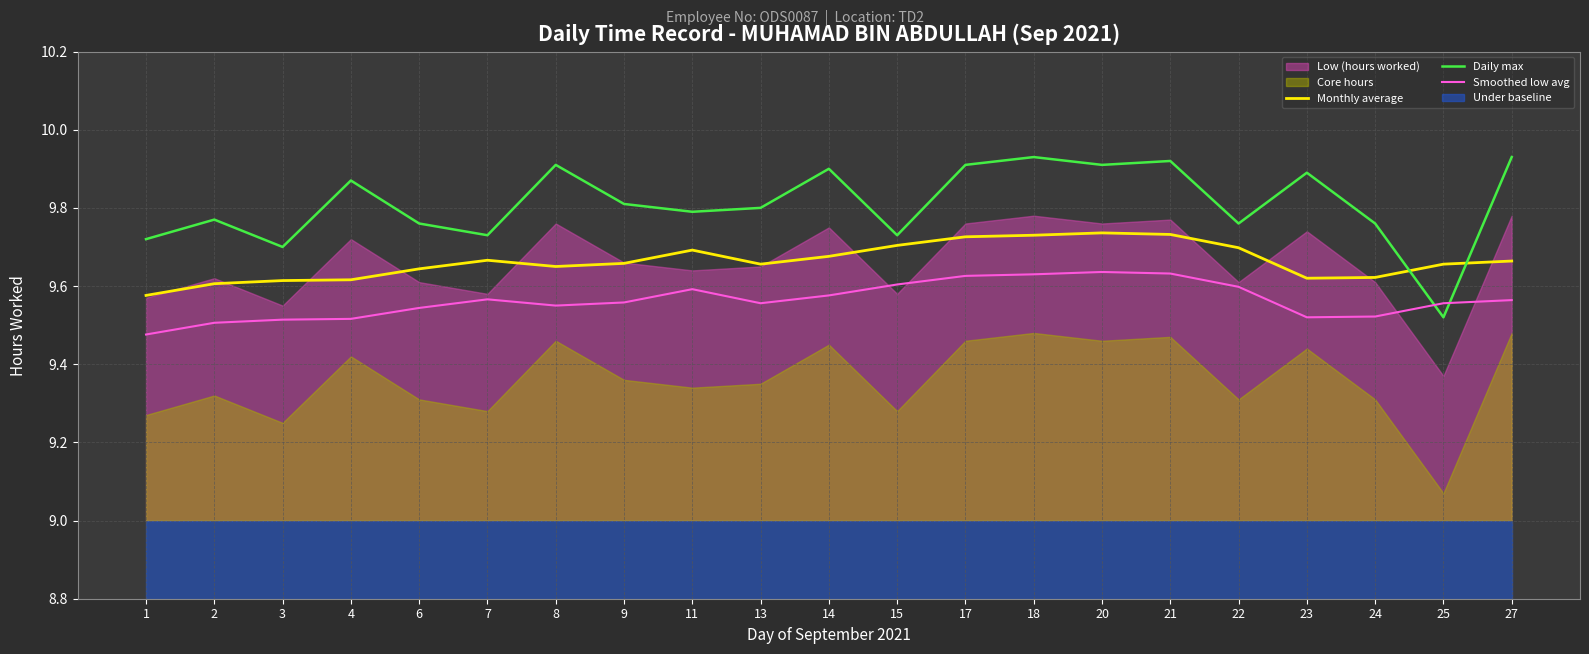

What is the value of the Smoothed low avg point at the 3rd from the left?

9.5